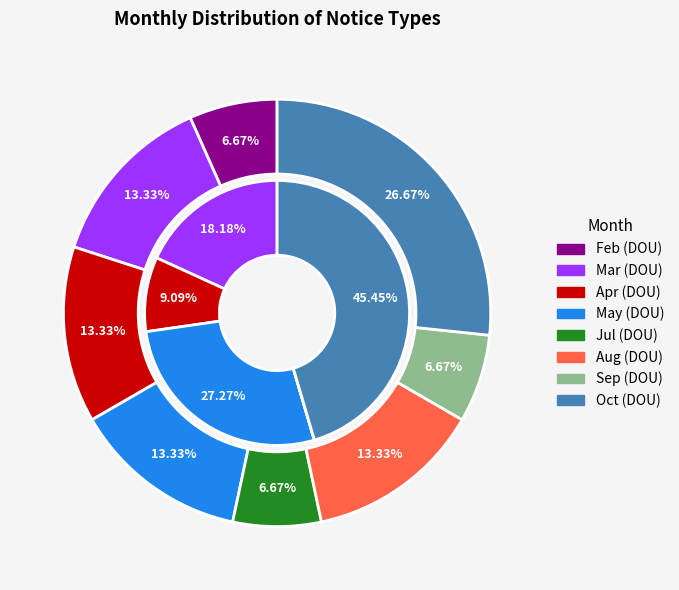

Which series has the largest range (max minus min)?

DOU